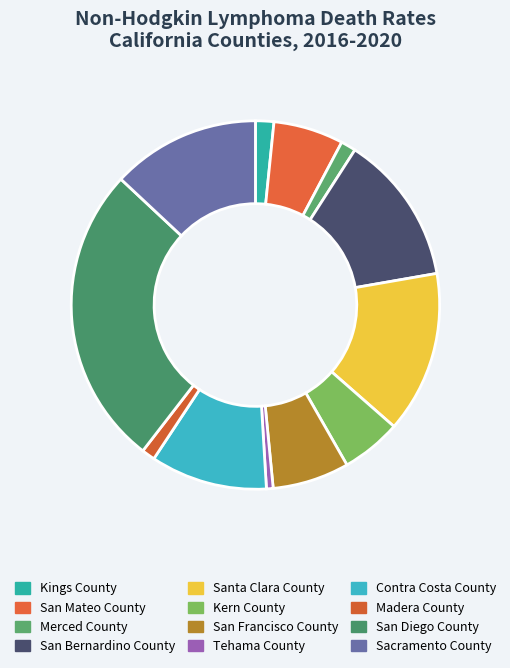

Which has a higher value, San Bernardino County or Sacramento County?

San Bernardino County